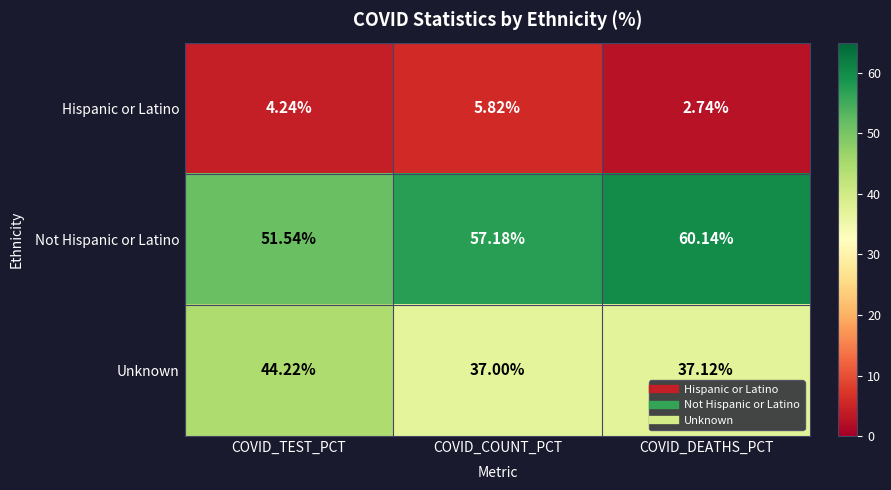

Between COVID_TEST_PCT and COVID_COUNT_PCT, which series saw the biggest shift?

Unknown